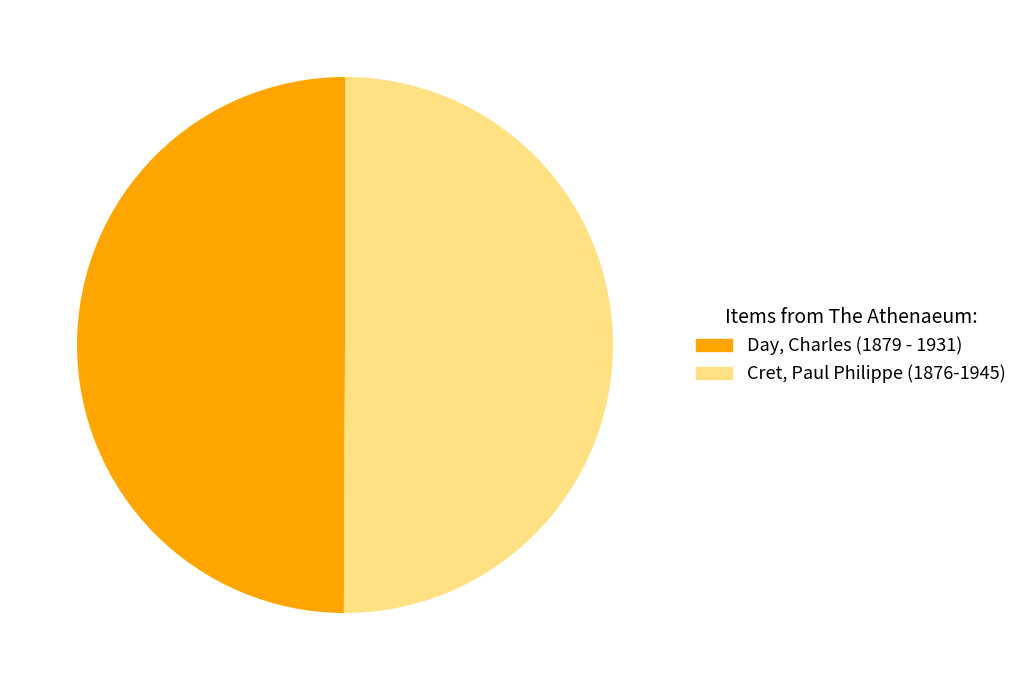

To the nearest percent, what is the combined percentage of Day, Charles (1879 - 1931) and Cret, Paul Philippe (1876-1945)?

100%